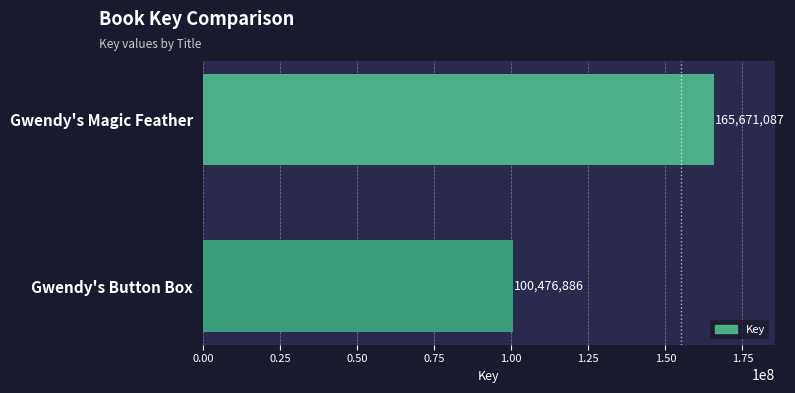

Count the values in the range 100476886 to 165671087.

2